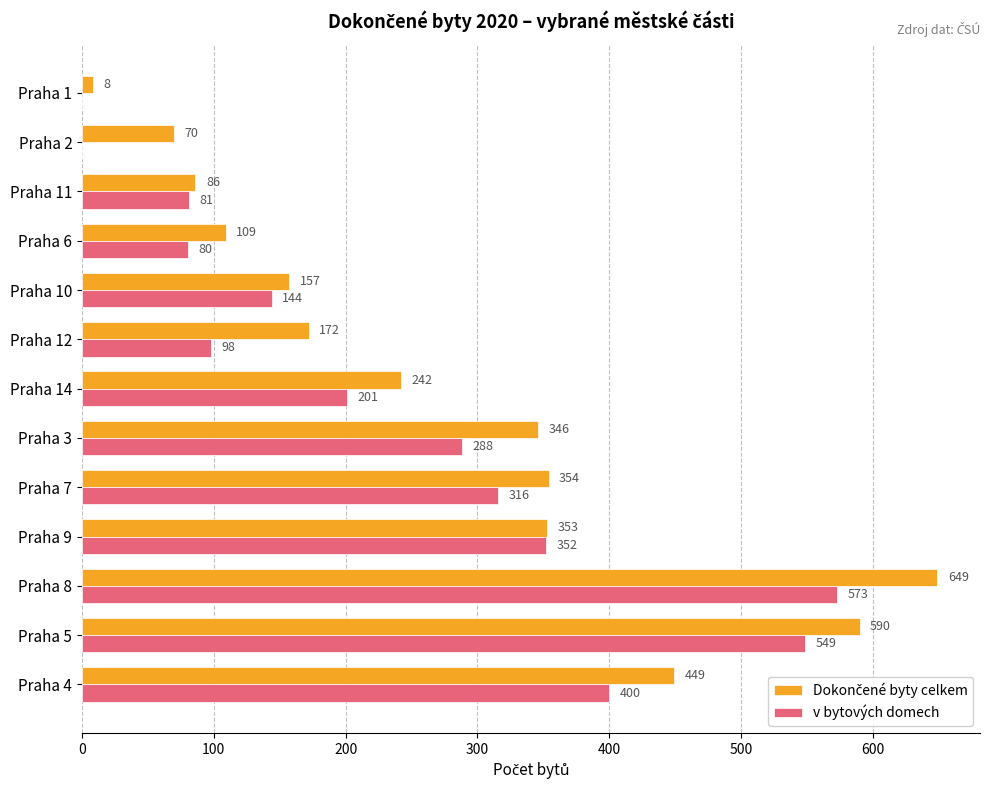

The value of v bytových domech at Praha 3 is 439. True or false?

False